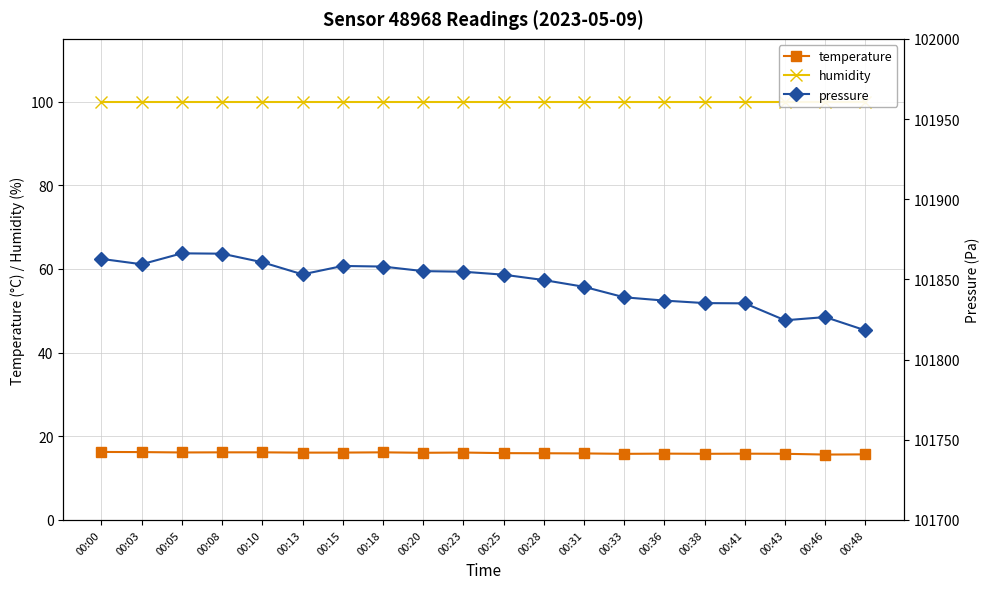

What is the difference between the pressure values at 00:23 and 00:48?

36.6